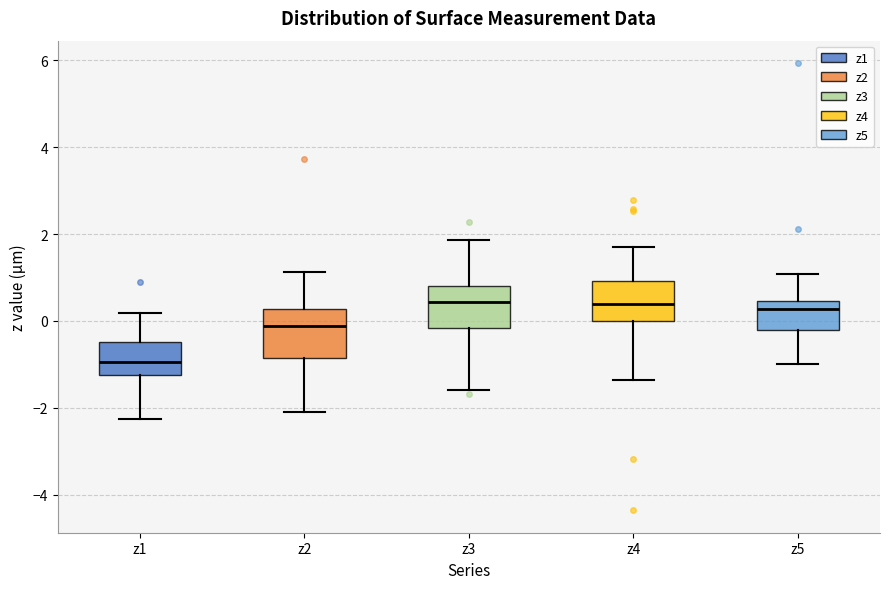

Reading left to right, transcribe this box plot: for each box, give where its median line is, the range the box spans, and where its two whiskers end, as read against the y-axis. The values are not printed on the chart, so give them approximately, as read against the axis.

z1: median -1.0, box -1.2 to -0.4, whiskers -2.2 to 0.2
z2: median -0.2, box -0.8 to 0.2, whiskers -2.0 to 1.2
z3: median 0.4, box -0.2 to 0.8, whiskers -1.6 to 1.8
z4: median 0.4, box 0.0 to 1.0, whiskers -1.4 to 1.6
z5: median 0.2, box -0.2 to 0.4, whiskers -1.0 to 1.0